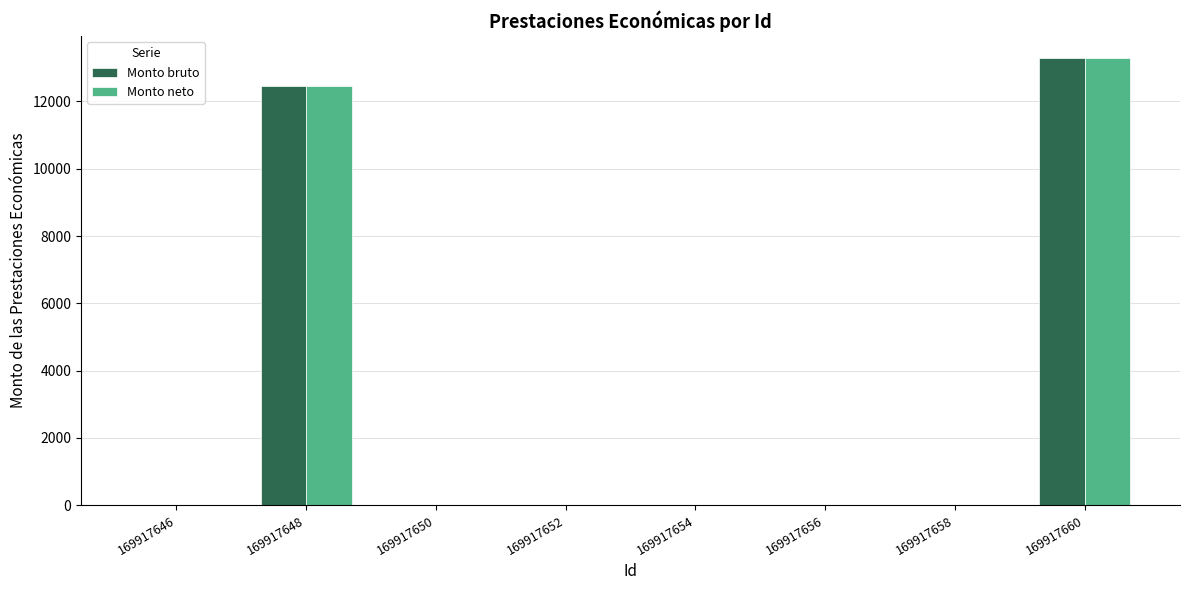

How many categories are shown in the chart?

8